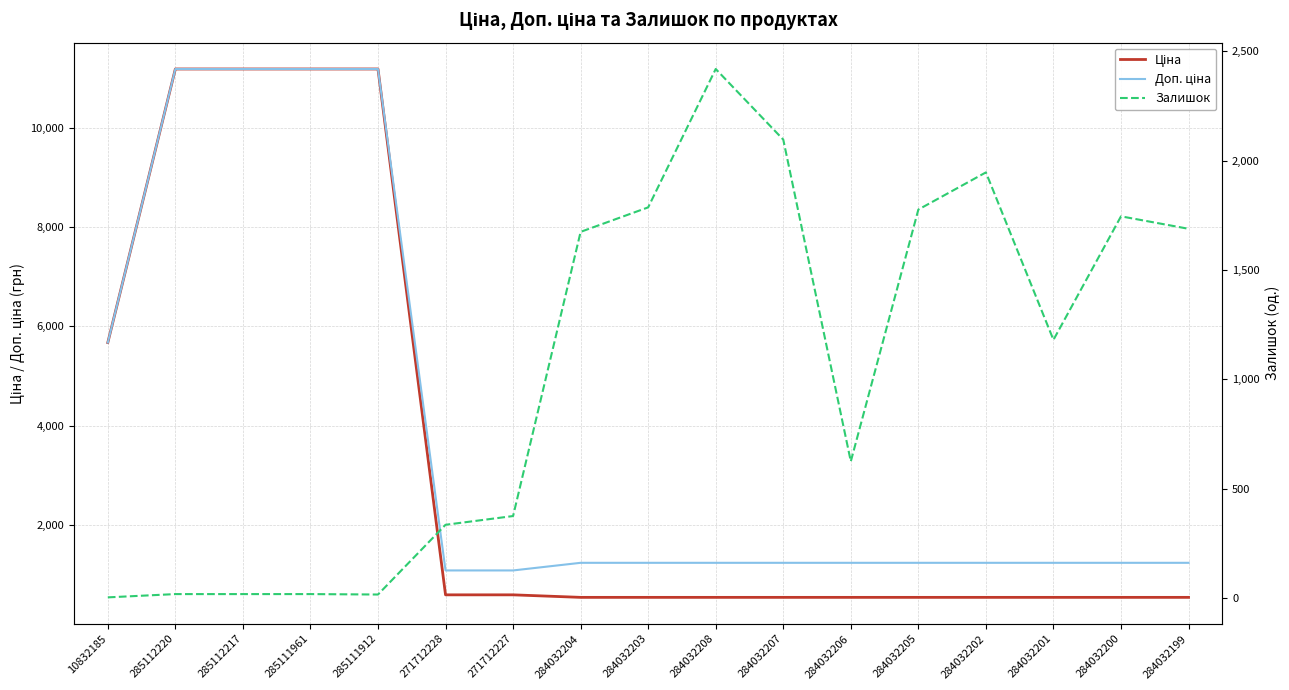

What is the sum of all Ціна values?

56996.3